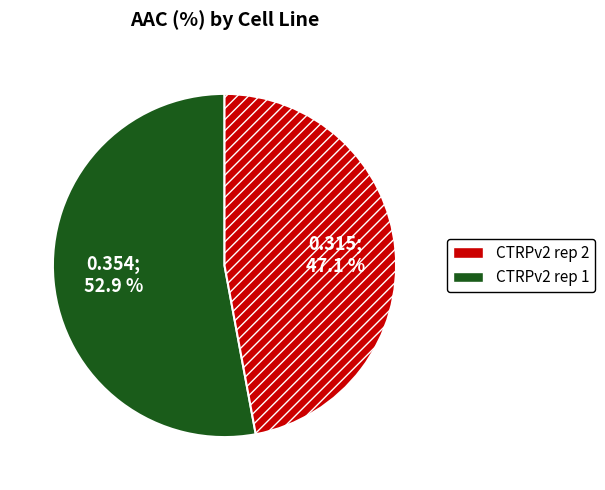

Is there a majority slice in this chart?

Yes